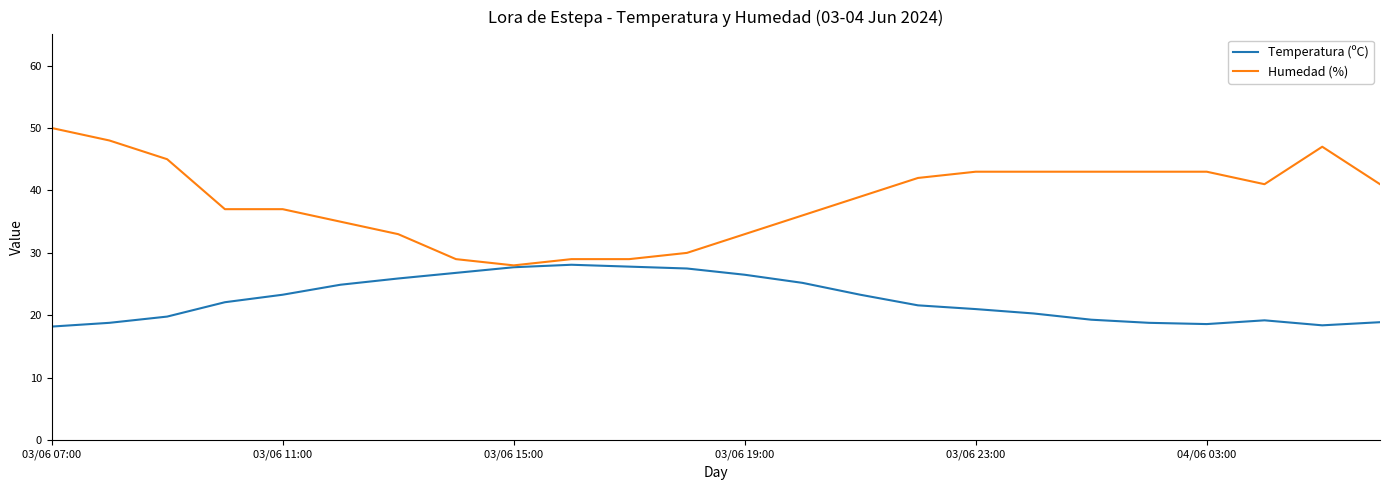

Which series has the largest total across all categories?

Humedad (%)